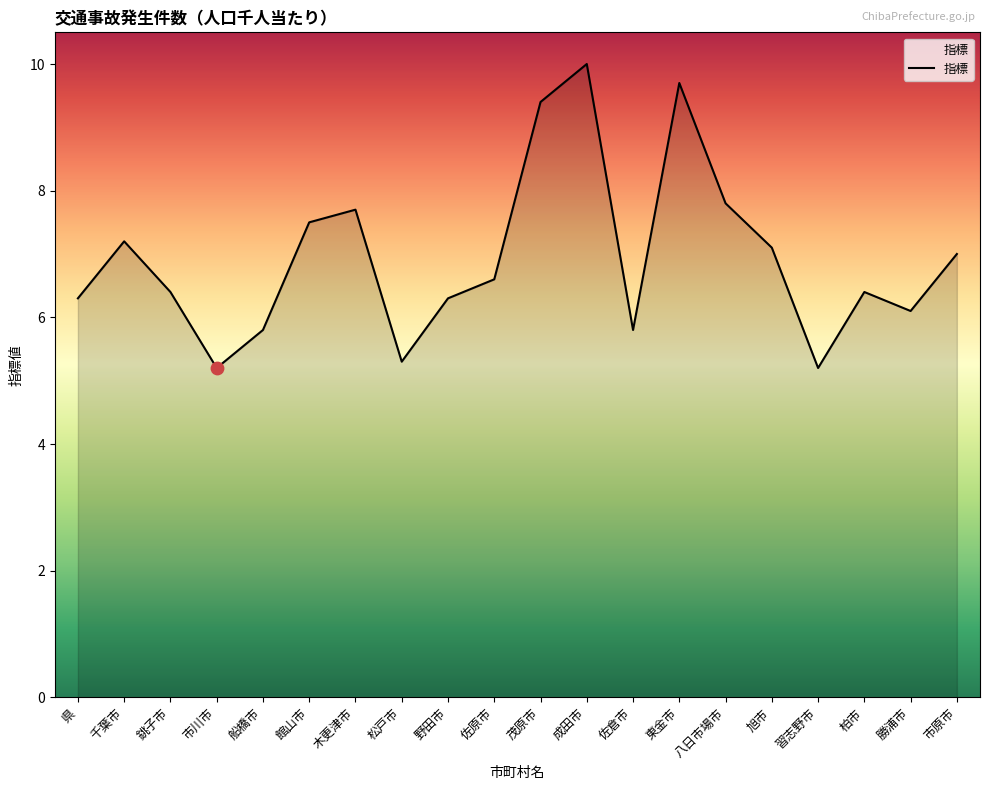

What is the ratio of the value at 市原市 to the value at 佐原市?

1.1